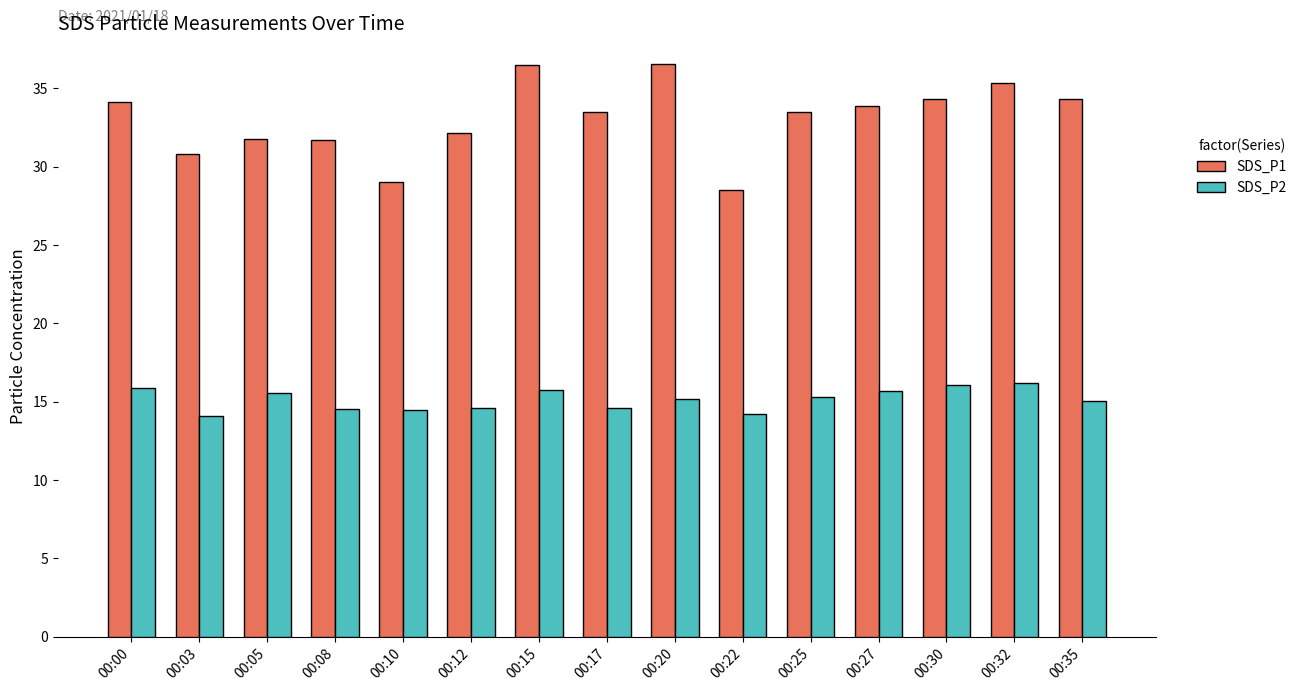

How many groups of bars are there?

15